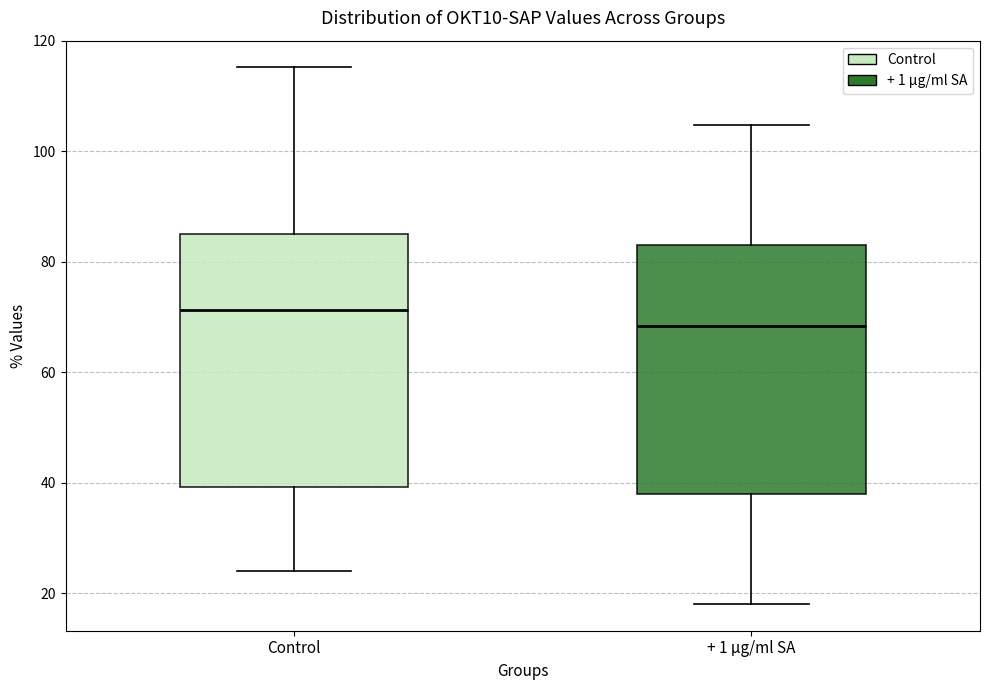

Reading left to right, read every box against the y-axis: the position of its median line, the range the box covers, and the ends of its whiskers. The values are not printed on the chart, so give them approximately, as read against the axis.

Control: median 72, box 40 to 84, whiskers 24 to 116
+ 1 µg/ml SA: median 68, box 38 to 84, whiskers 18 to 104